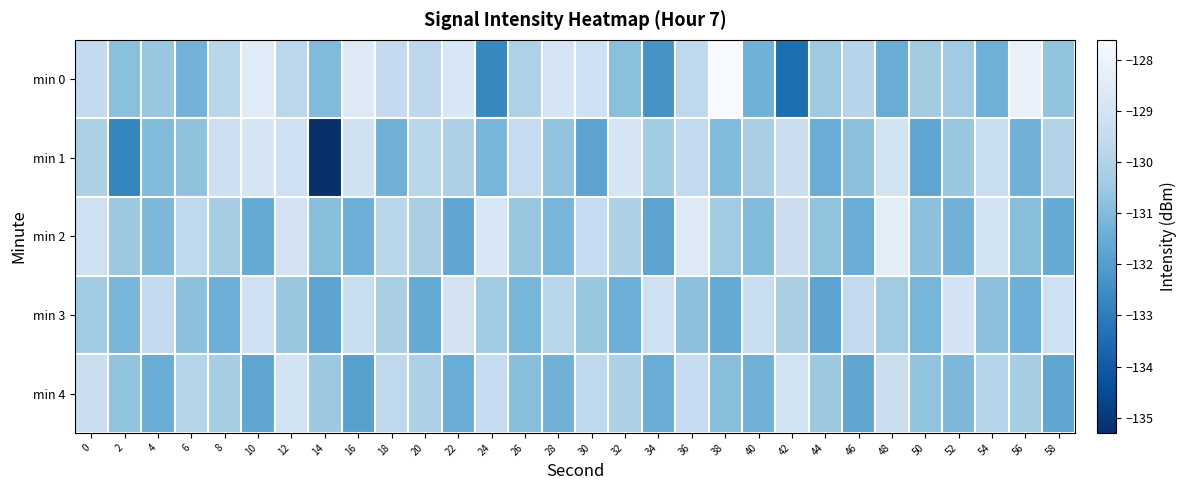

Reading left to right, extract all data points from this chart.

min 0: 0=-129.6	2=-130.8	4=-130.6	6=-131.3	8=-129.9	10=-128.5	12=-129.7	14=-131.0	16=-128.6	18=-129.6	20=-129.7	22=-128.8	24=-132.7	26=-130.1	28=-128.9	30=-129.2	32=-130.8	34=-132.3	36=-129.7	38=-127.6	40=-131.3	42=-133.4	44=-130.5	46=-129.9	48=-131.5	50=-130.3	52=-130.4	54=-131.4	56=-128.2	58=-130.7
min 1: 0=-130.2	2=-132.8	4=-131.0	6=-130.7	8=-129.3	10=-128.9	12=-129.2	14=-135.3	16=-129.1	18=-131.3	20=-129.8	22=-130.1	24=-131.2	26=-129.5	28=-130.7	30=-131.8	32=-128.9	34=-130.4	36=-129.6	38=-131.0	40=-130.2	42=-129.3	44=-131.5	46=-130.8	48=-129.1	50=-131.7	52=-130.6	54=-129.4	56=-131.3	58=-130.0
min 2: 0=-129.2	2=-130.5	4=-131.1	6=-129.7	8=-130.3	10=-131.6	12=-129.0	14=-130.9	16=-131.4	18=-129.8	20=-130.2	22=-131.7	24=-128.8	26=-130.6	28=-131.2	30=-129.5	32=-130.1	34=-131.8	36=-128.6	38=-130.4	40=-131.0	42=-129.3	44=-130.7	46=-131.5	48=-128.4	50=-130.8	52=-131.3	54=-129.1	56=-130.9	58=-131.6
min 3: 0=-130.4	2=-131.2	4=-129.6	6=-130.8	8=-131.4	10=-129.2	12=-130.6	14=-131.8	16=-129.4	18=-130.2	20=-131.6	22=-129.0	24=-130.4	26=-131.2	28=-129.8	30=-130.6	32=-131.4	34=-129.2	36=-130.8	38=-131.6	40=-129.4	42=-130.2	44=-131.8	46=-129.6	48=-130.4	50=-131.2	52=-129.0	54=-130.8	56=-131.4	58=-129.2
min 4: 0=-129.3	2=-130.7	4=-131.5	6=-129.9	8=-130.3	10=-131.7	12=-129.1	14=-130.5	16=-131.9	18=-129.7	20=-130.1	22=-131.5	24=-129.5	26=-130.9	28=-131.3	30=-129.7	32=-130.1	34=-131.5	36=-129.5	38=-130.9	40=-131.3	42=-129.1	44=-130.5	46=-131.7	48=-129.3	50=-130.7	52=-131.1	54=-129.9	56=-130.3	58=-131.7